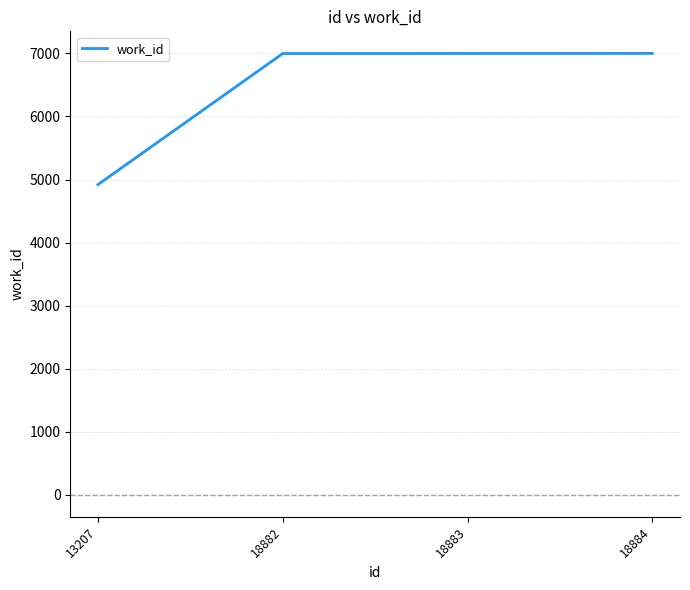

True or false: there are more than 1 points higher than both neighbors.

False